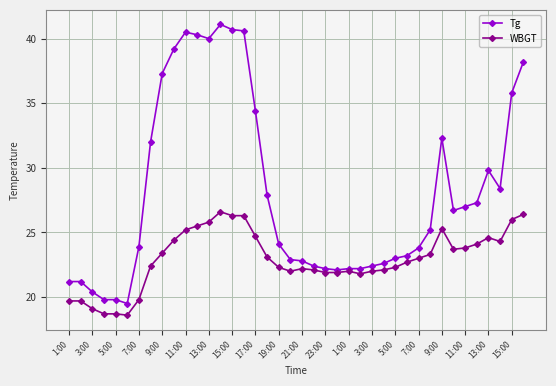

Is this an area chart (filled region under the line)?

No